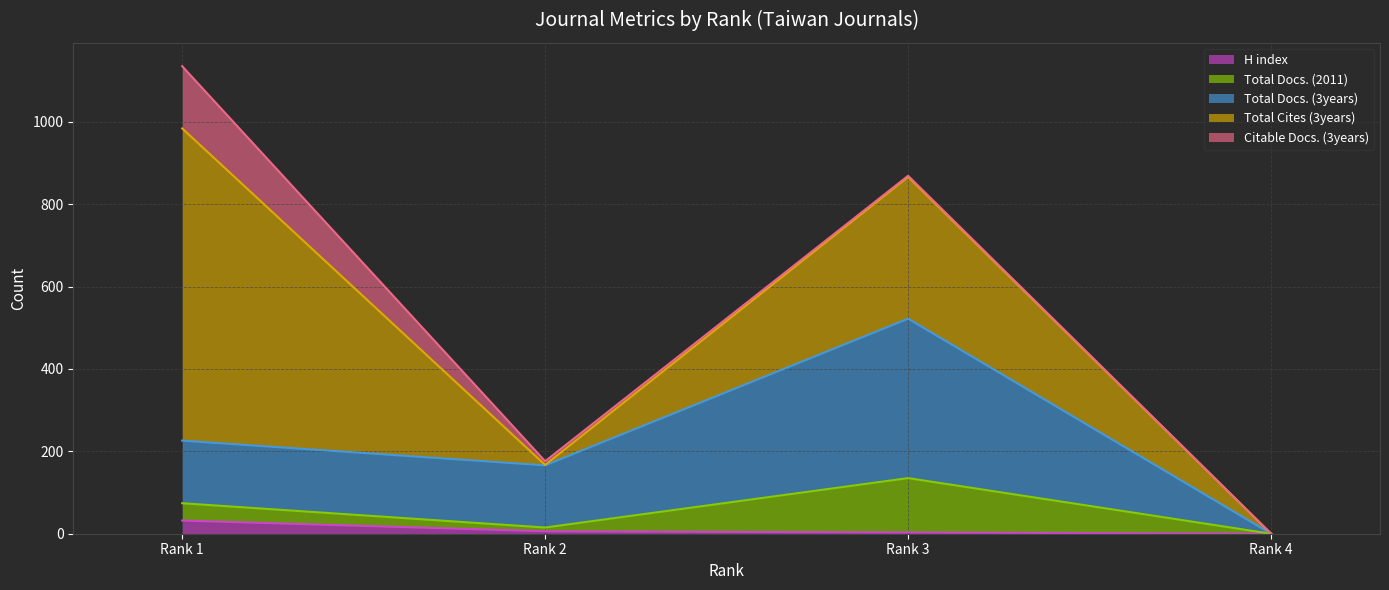

What is the average value of the Total Docs. (3years) series?

172